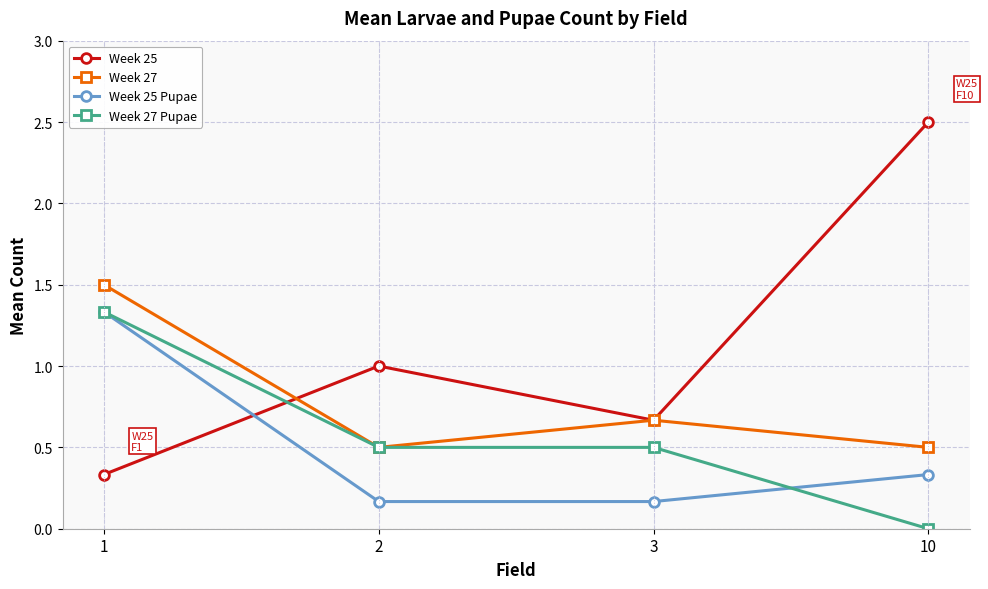

How many lines are shown in the chart?

4